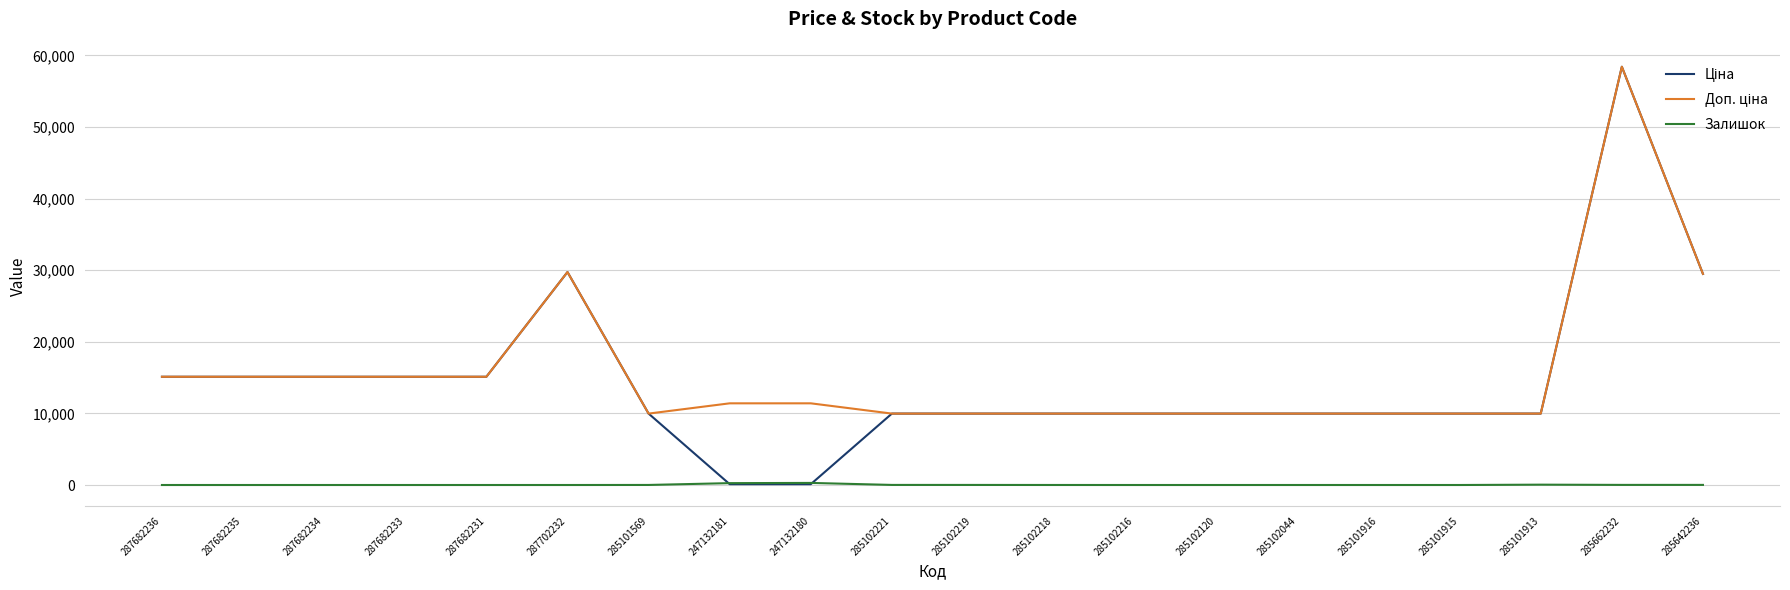

What is the total value across all series at 285101915?

19950.0